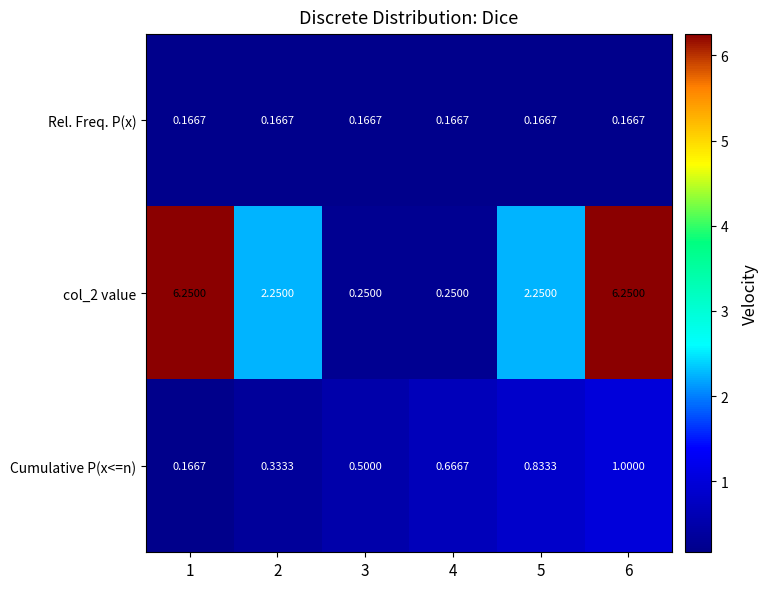

Which series has the largest total across all categories?

col_2 value